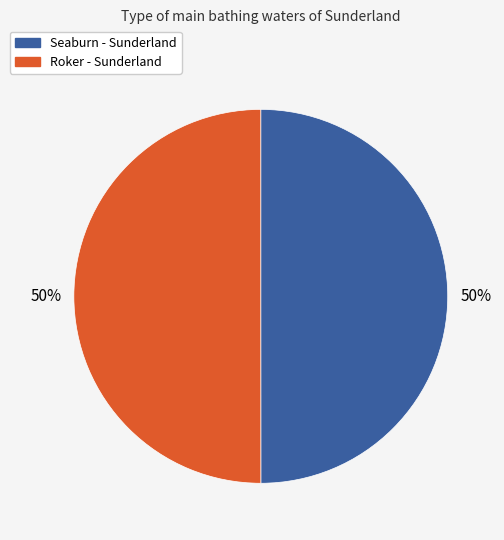

Combined, do Roker - Sunderland and Seaburn - Sunderland account for over 50%?

Yes